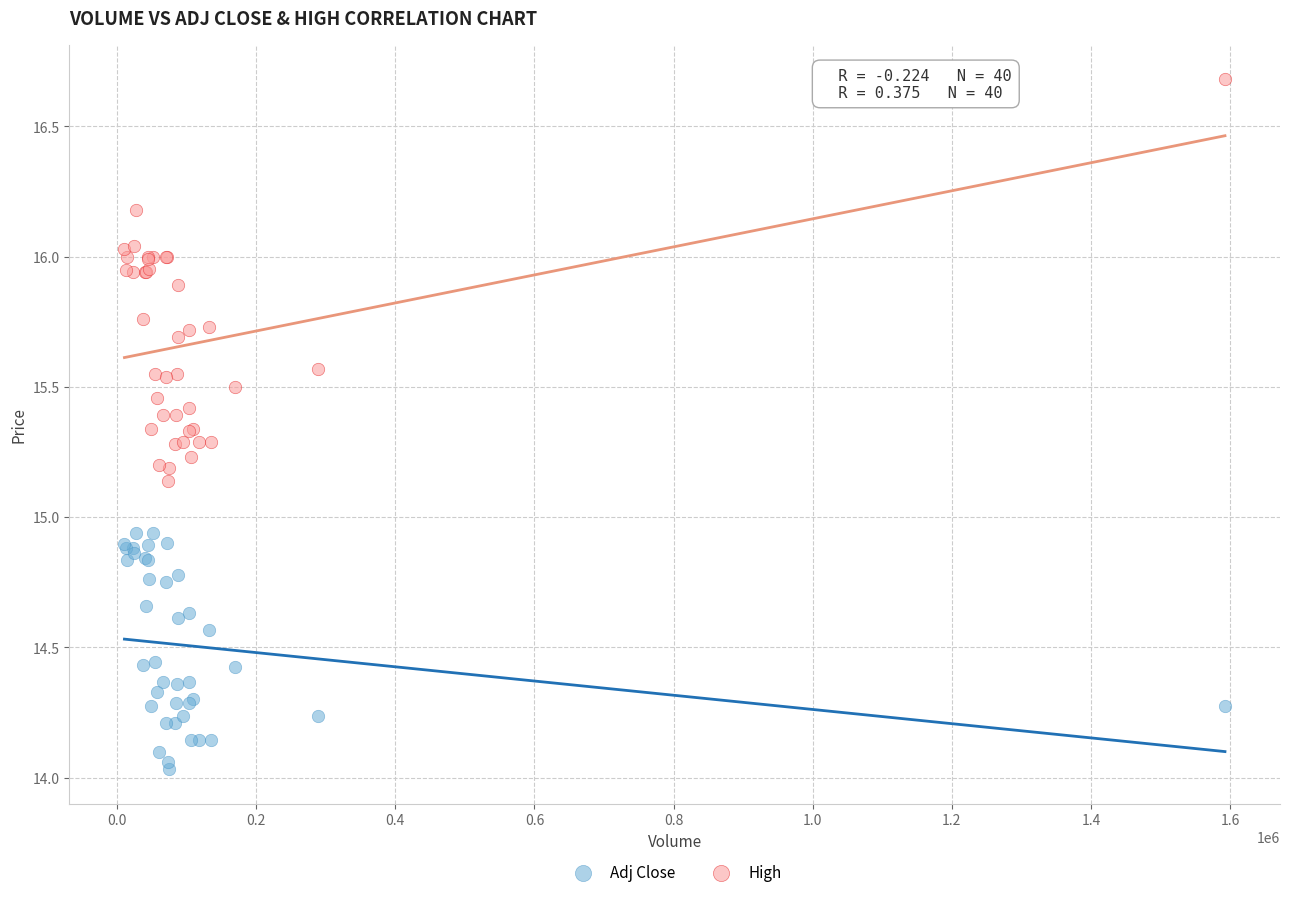

Which series has the widest spread of Y values?

High